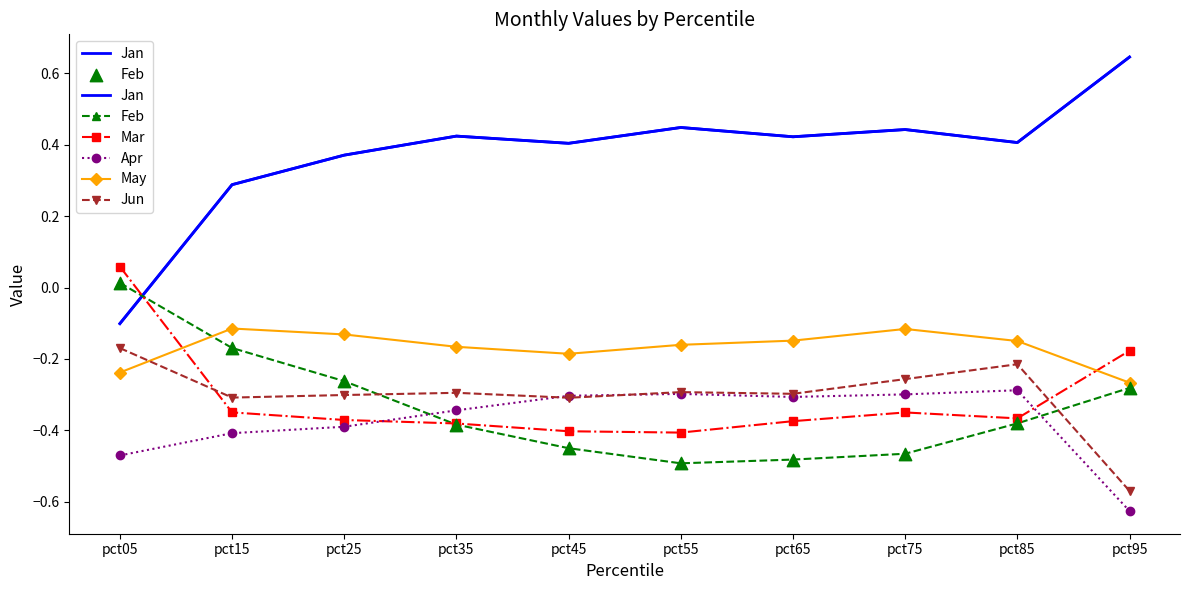

Which series reaches the maximum Y coordinate?

Jan